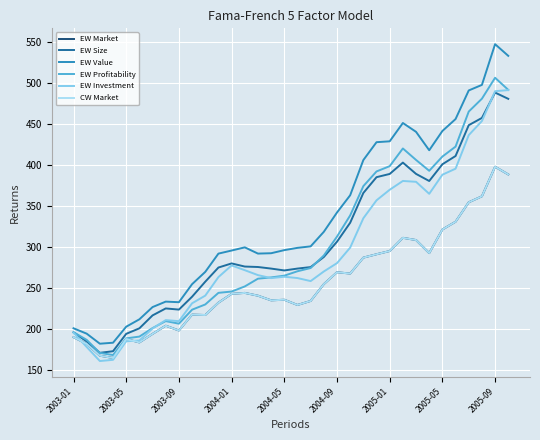

Does the chart display data point markers on the line(s)?

No